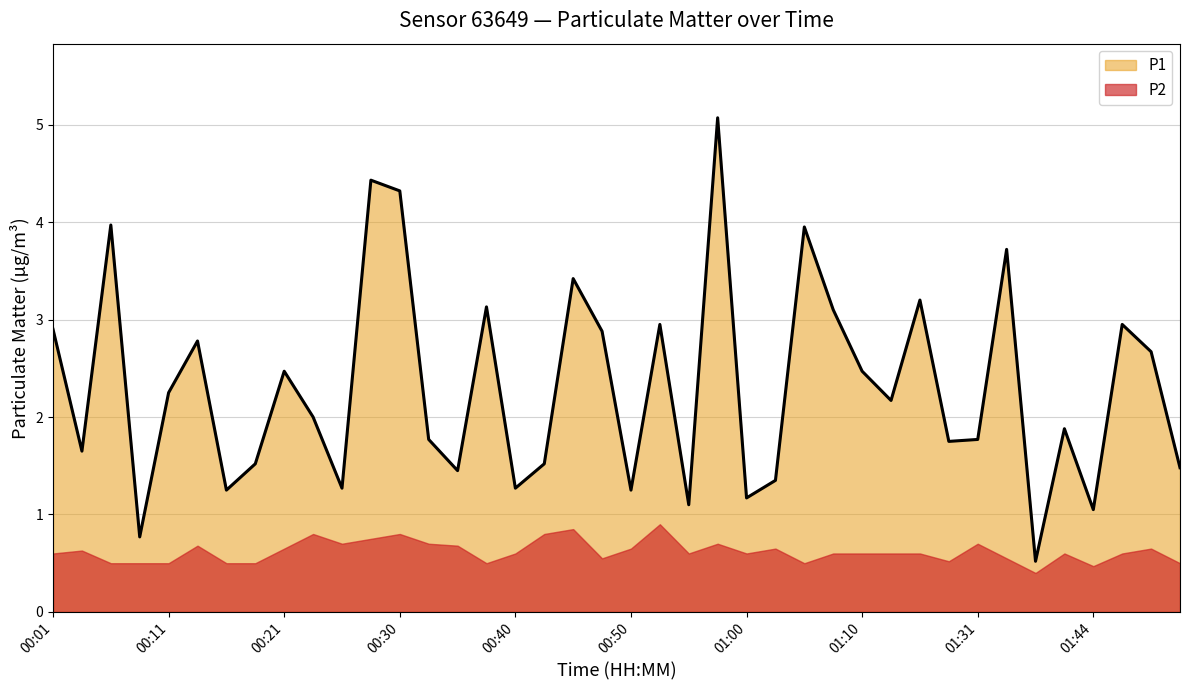

How many categories are shown in the chart?

40